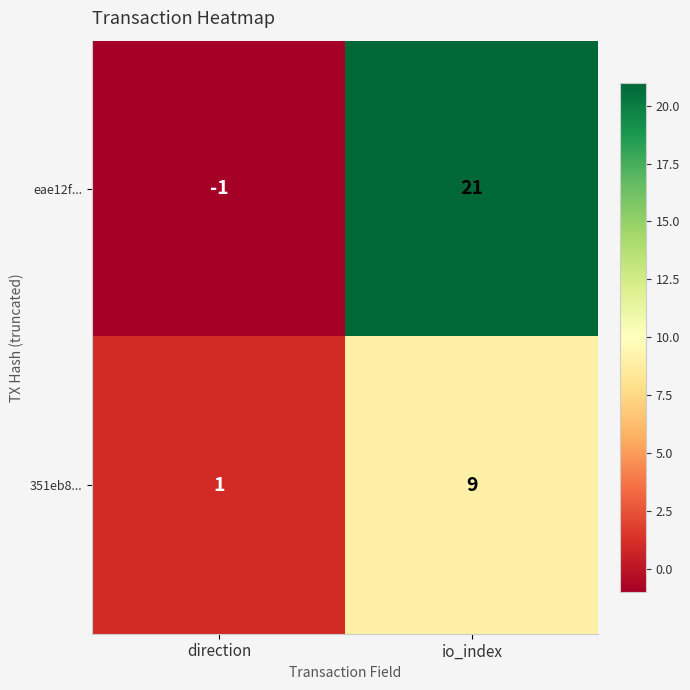

Which category has the highest value across all series?

io_index